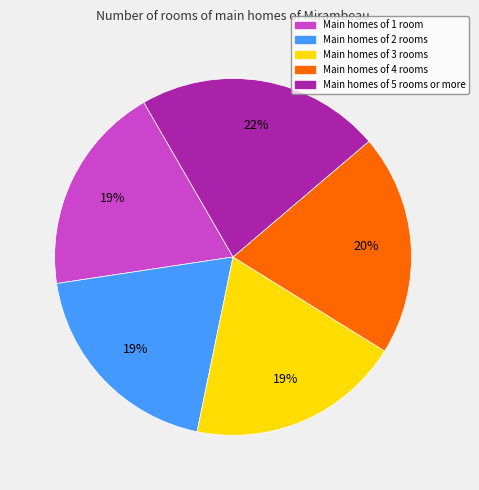

Is there any slice that represents more than half of the pie?

No